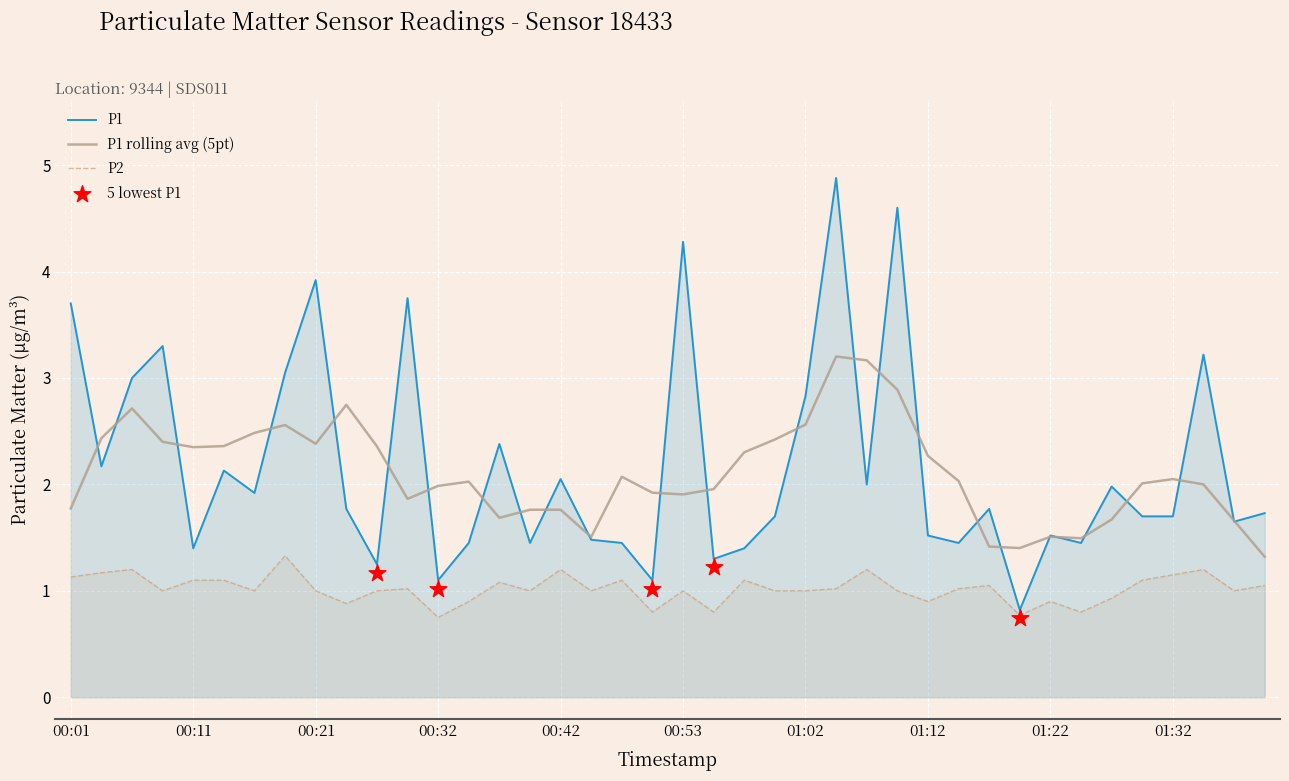

Which series has the largest total across all categories?

P1